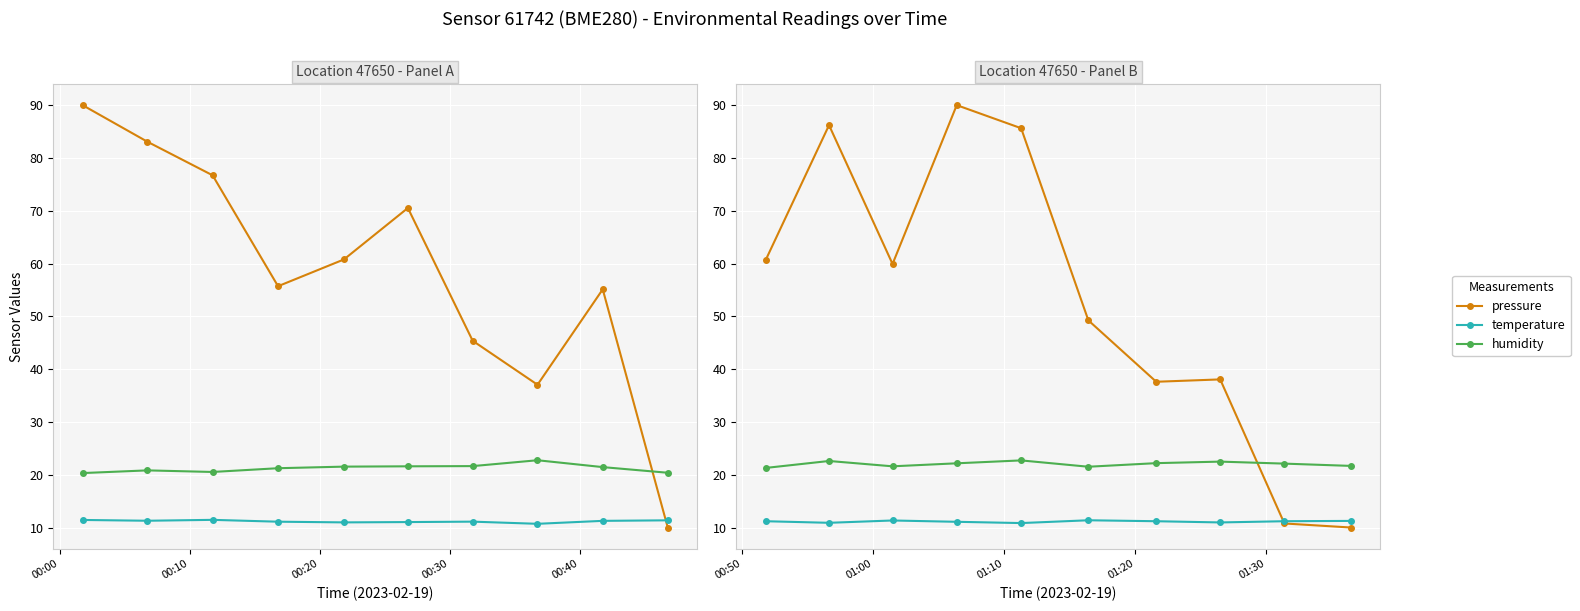

In pressure, how many points are lower than both neighbors (excluding endpoints)?

2